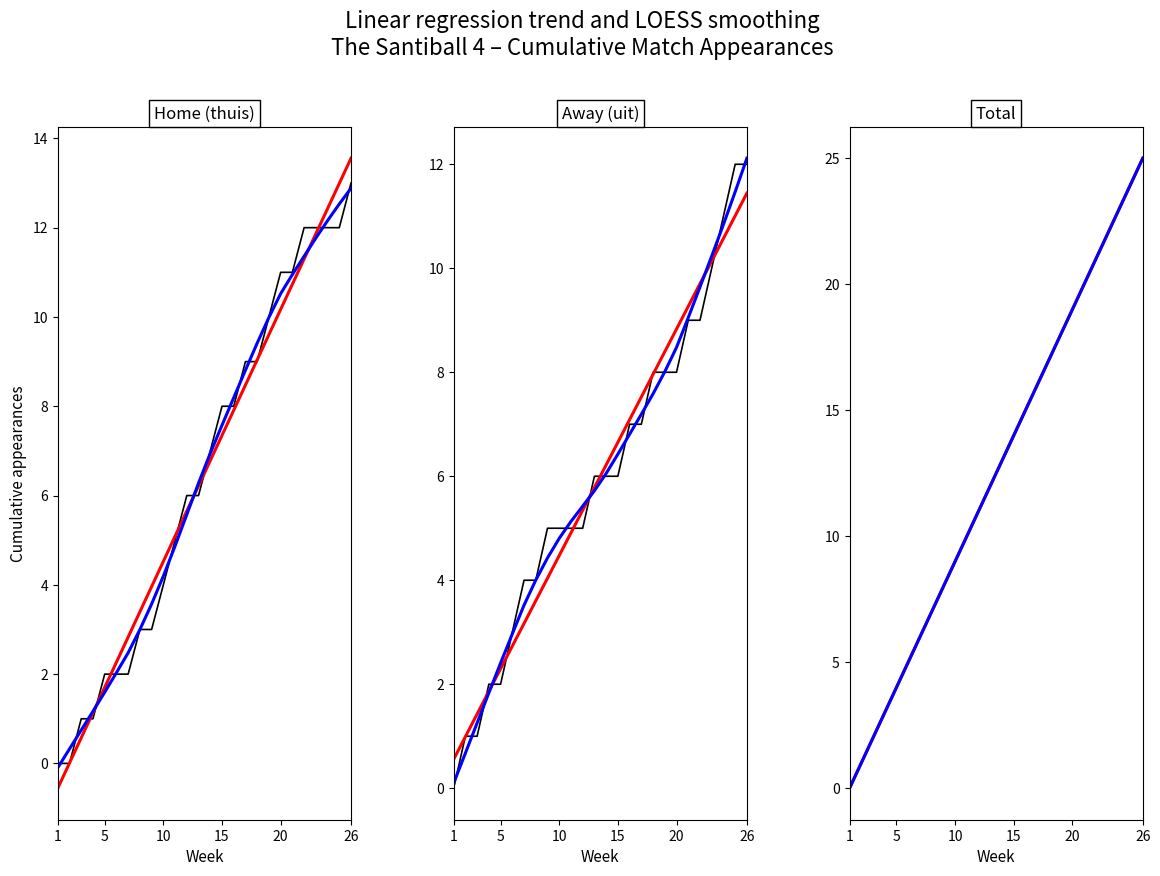

Which series has the widest spread of values?

LOESS smooth